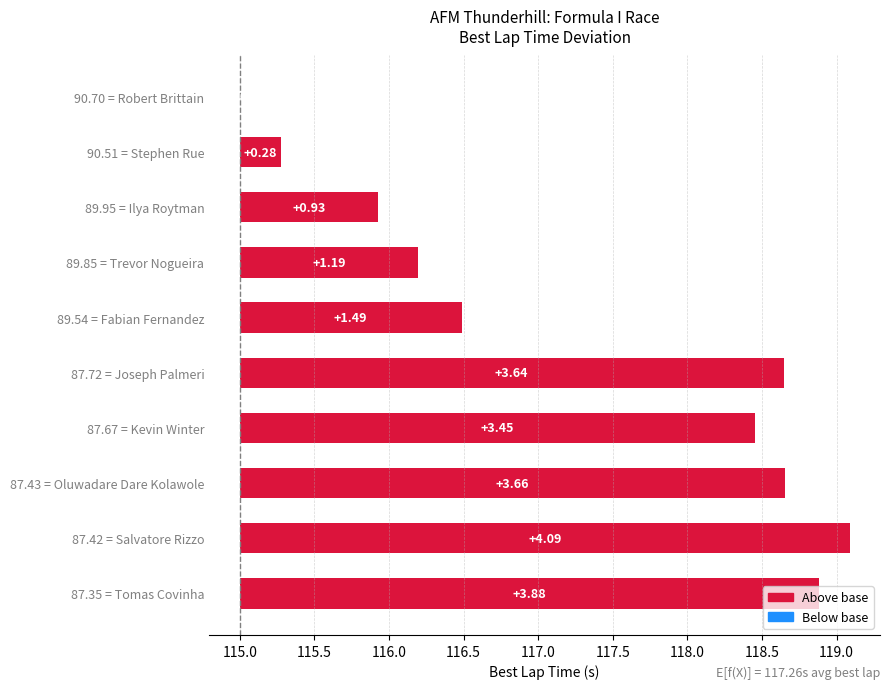

How many negative values are there?

1